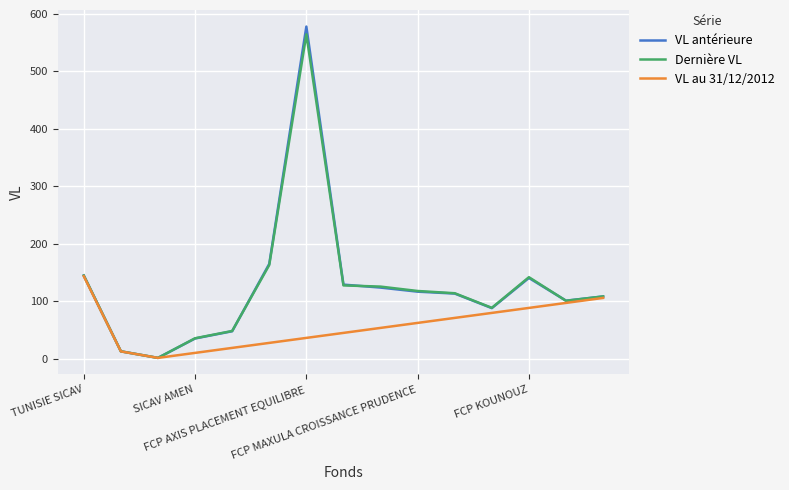

Where is the first local minimum for Dernière VL?

FCP MAGHREBIA PRUDENCE